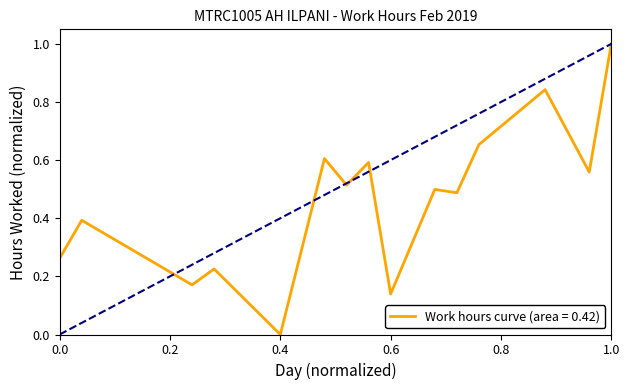

What is the greatest value displayed?

1.0